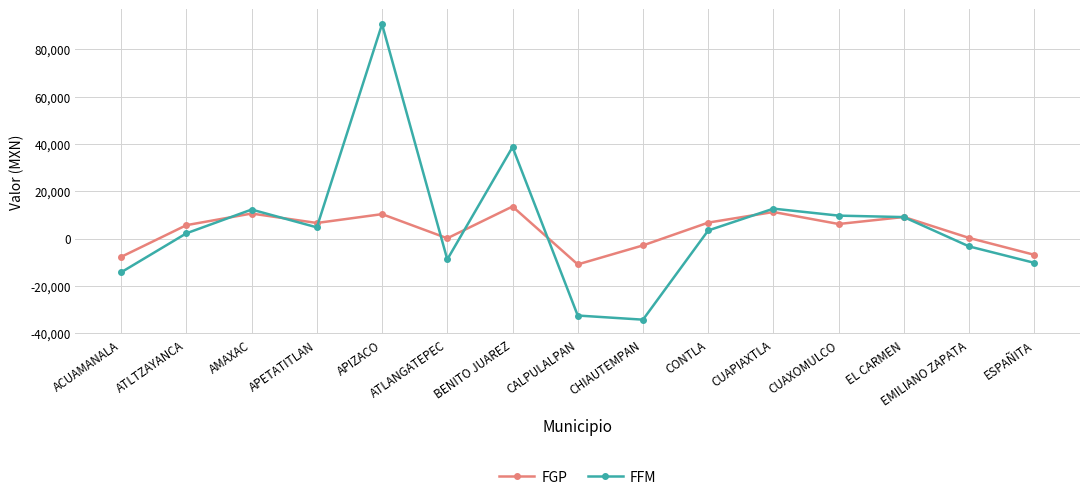

What is the difference between the FFM values at APETATITLAN and ATLTZAYANCA?

2524.8